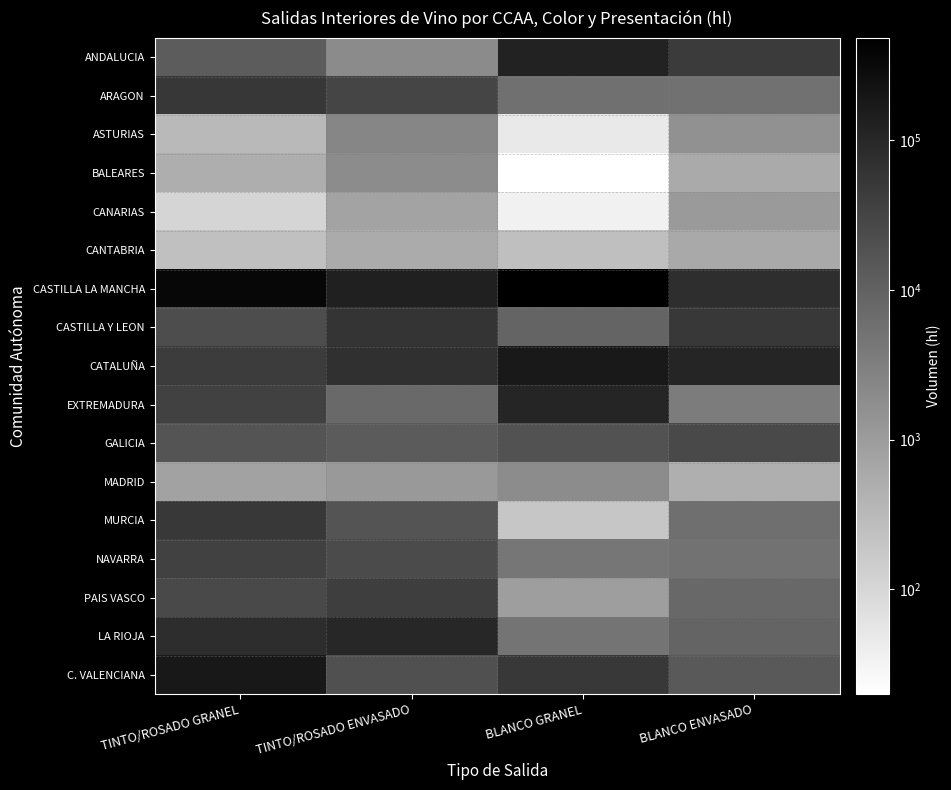

Which has a higher value, TINTO/ROSADO GRANEL or BLANCO ENVASADO?

BLANCO ENVASADO